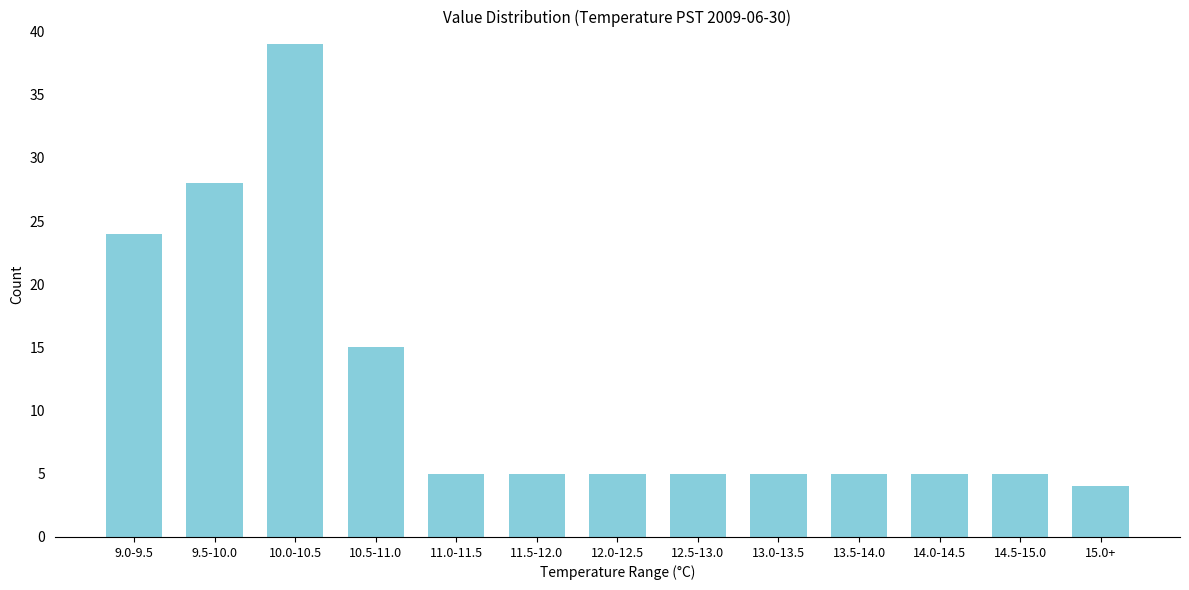

Reading left to right, transcribe all the data shown in this chart.

24	28	39	15	5	5	5	5	5	5	5	5	4